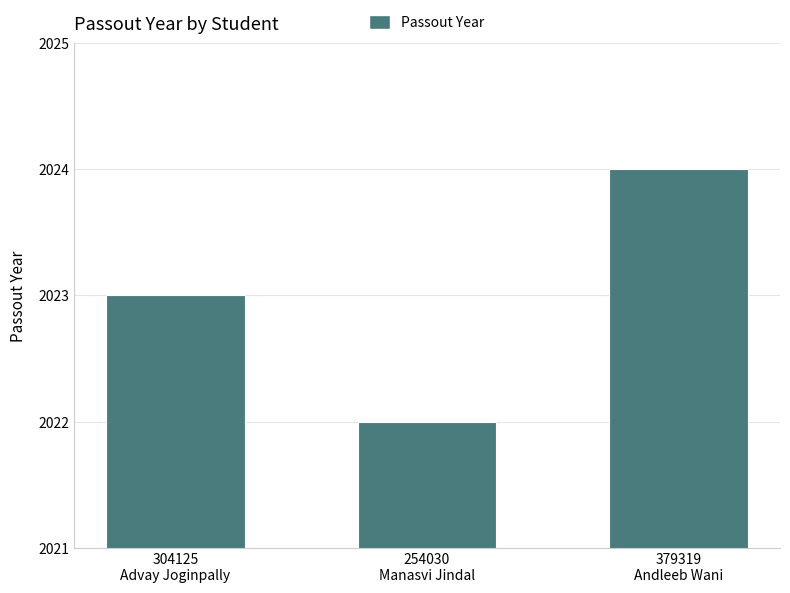

What is the sum of the values at 304125
Advay Joginpally and 379319
Andleeb Wani?

4047